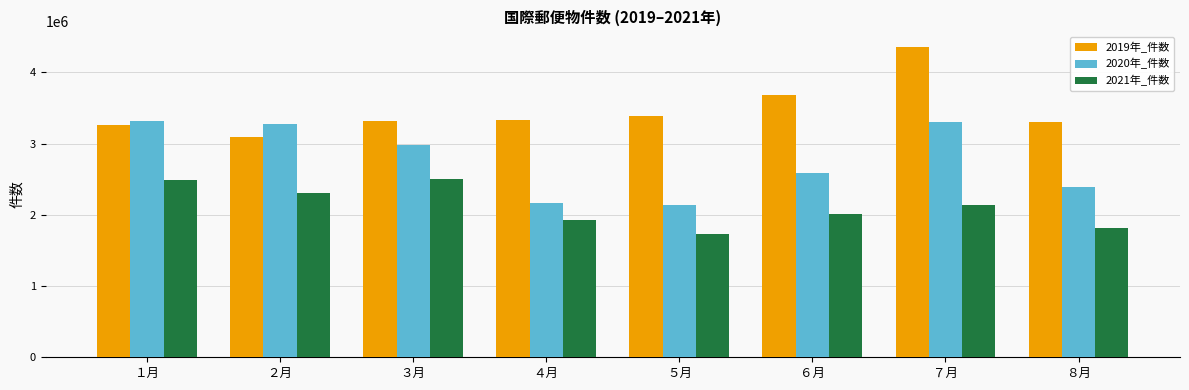

The value of 2019年_件数 at １月 is 1327593. True or false?

False